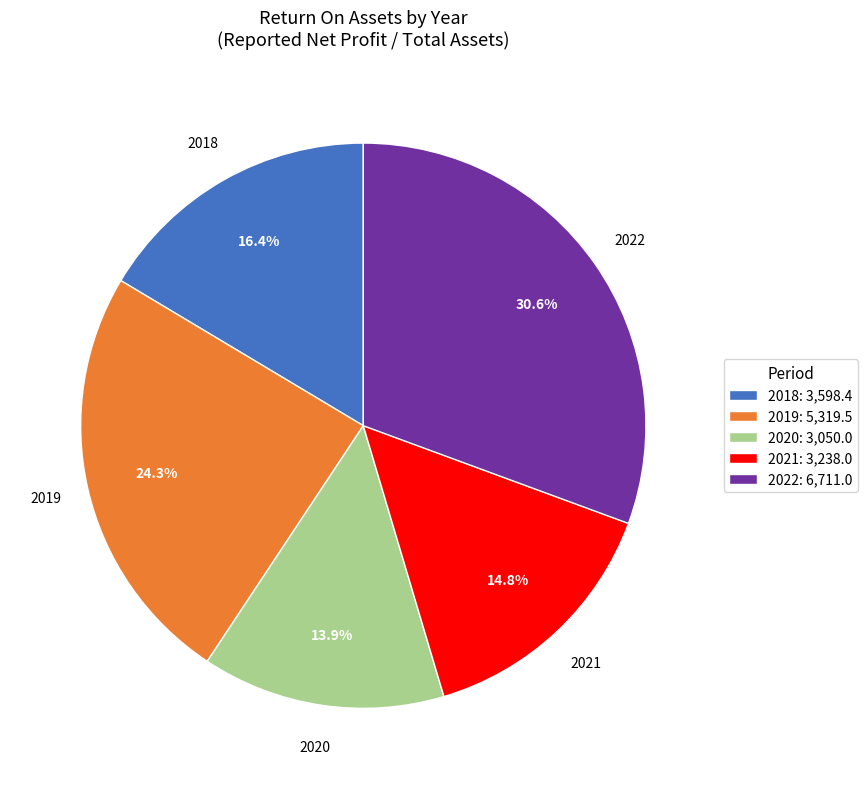

Count the number of slices in the pie.

5